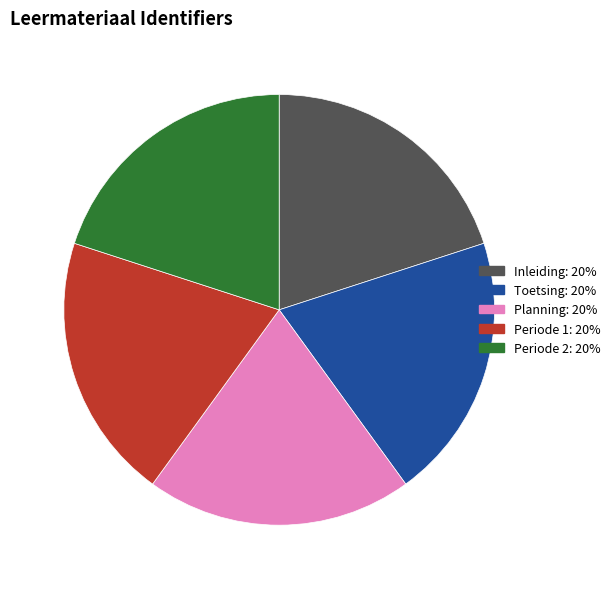

What is the ratio of the value at Planning to the value at Periode 2?

1.0